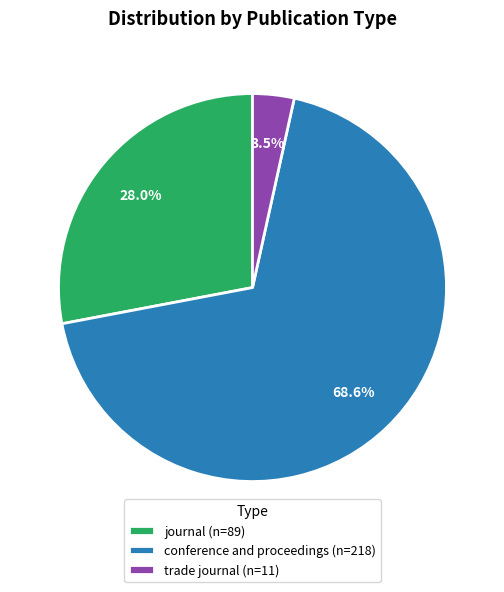

Does any single category account for the majority?

Yes